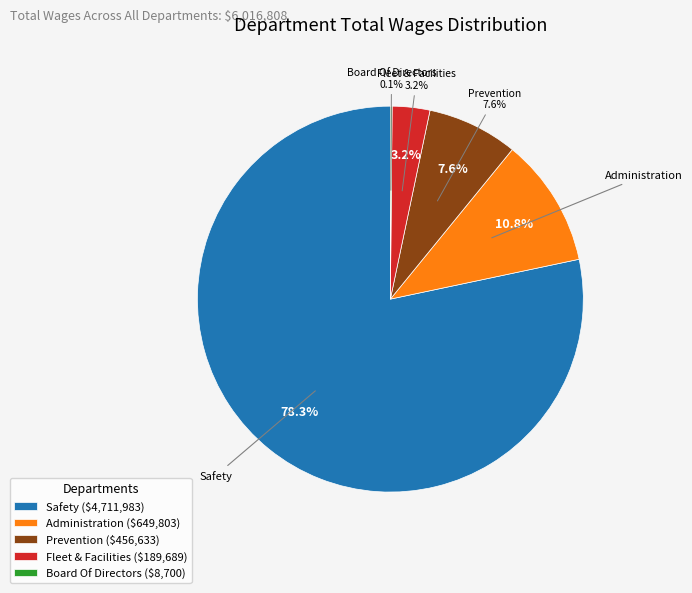

To the nearest percent, what percentage of the pie is Prevention?

8%